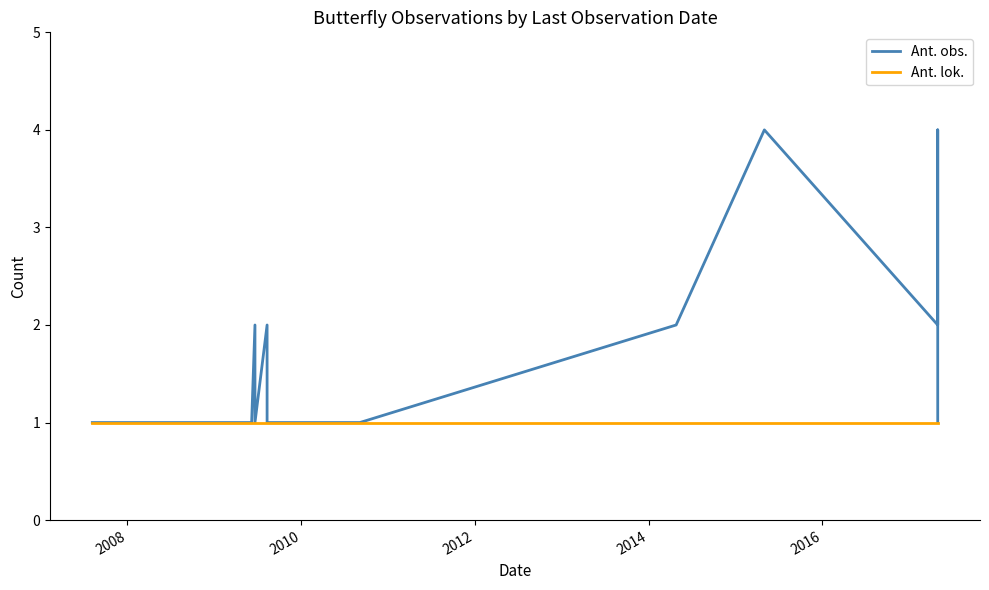

Rank the series by their maximum value, from highest to lowest.

Ant. obs., Ant. lok.